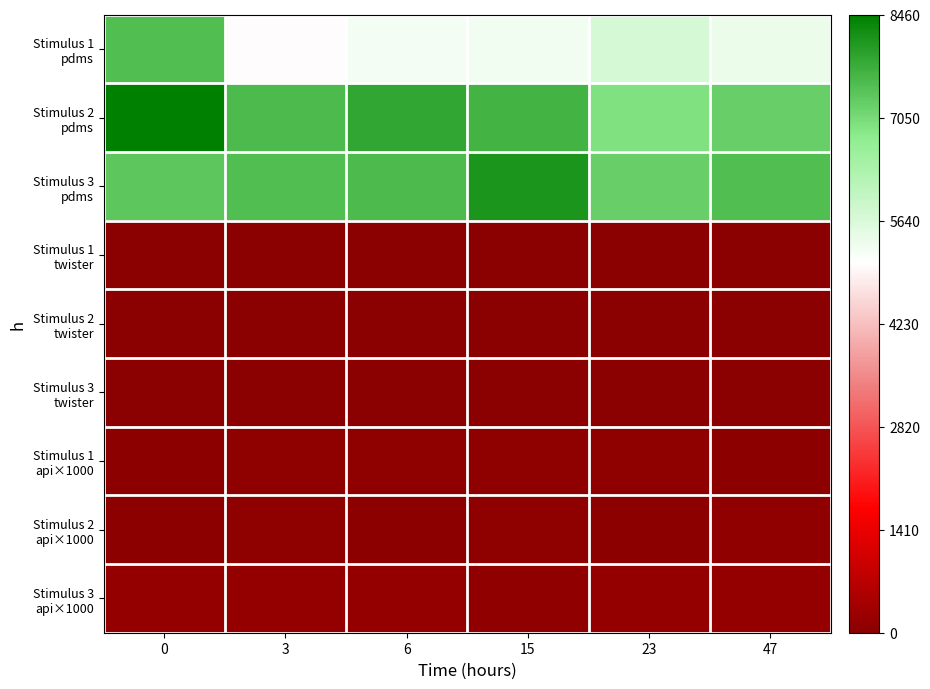

Between 15 and 23, which series saw the biggest shift?

Stimulus 3 pdms